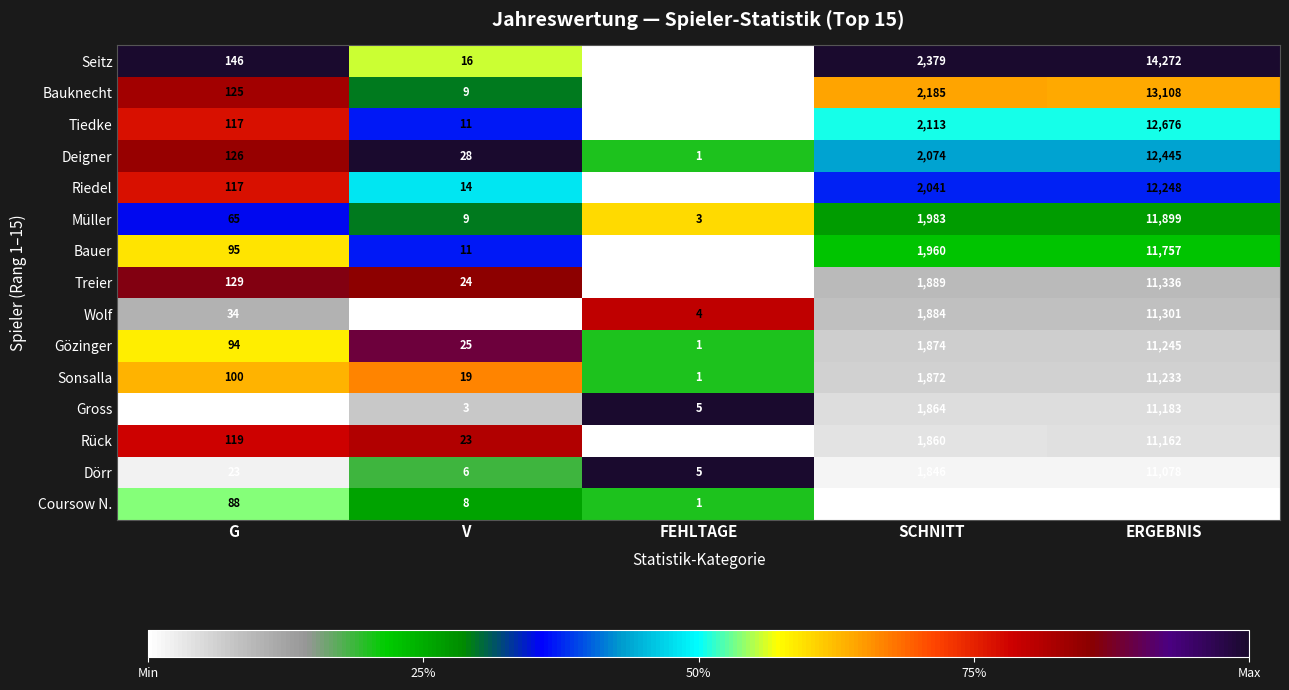

Which series has the largest total across all categories?

Seitz